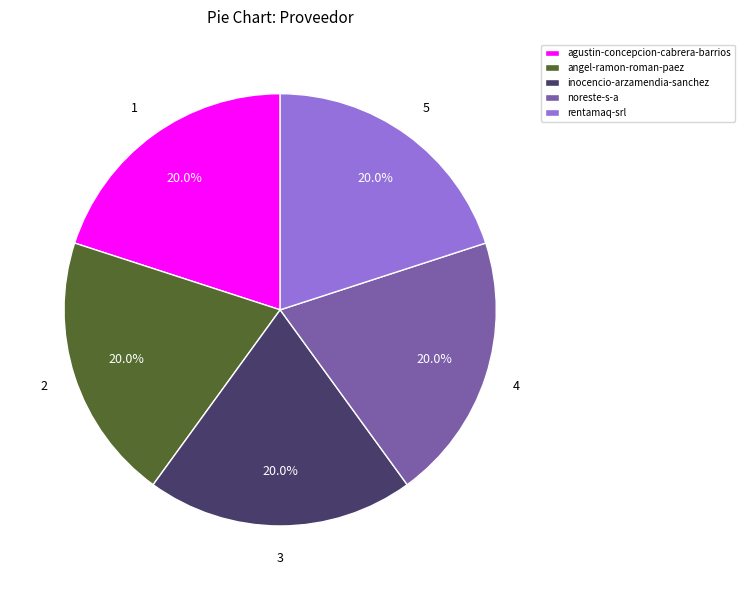

Approximately how many times larger is the value at noreste-s-a compared to angel-ramon-roman-paez?

1.0